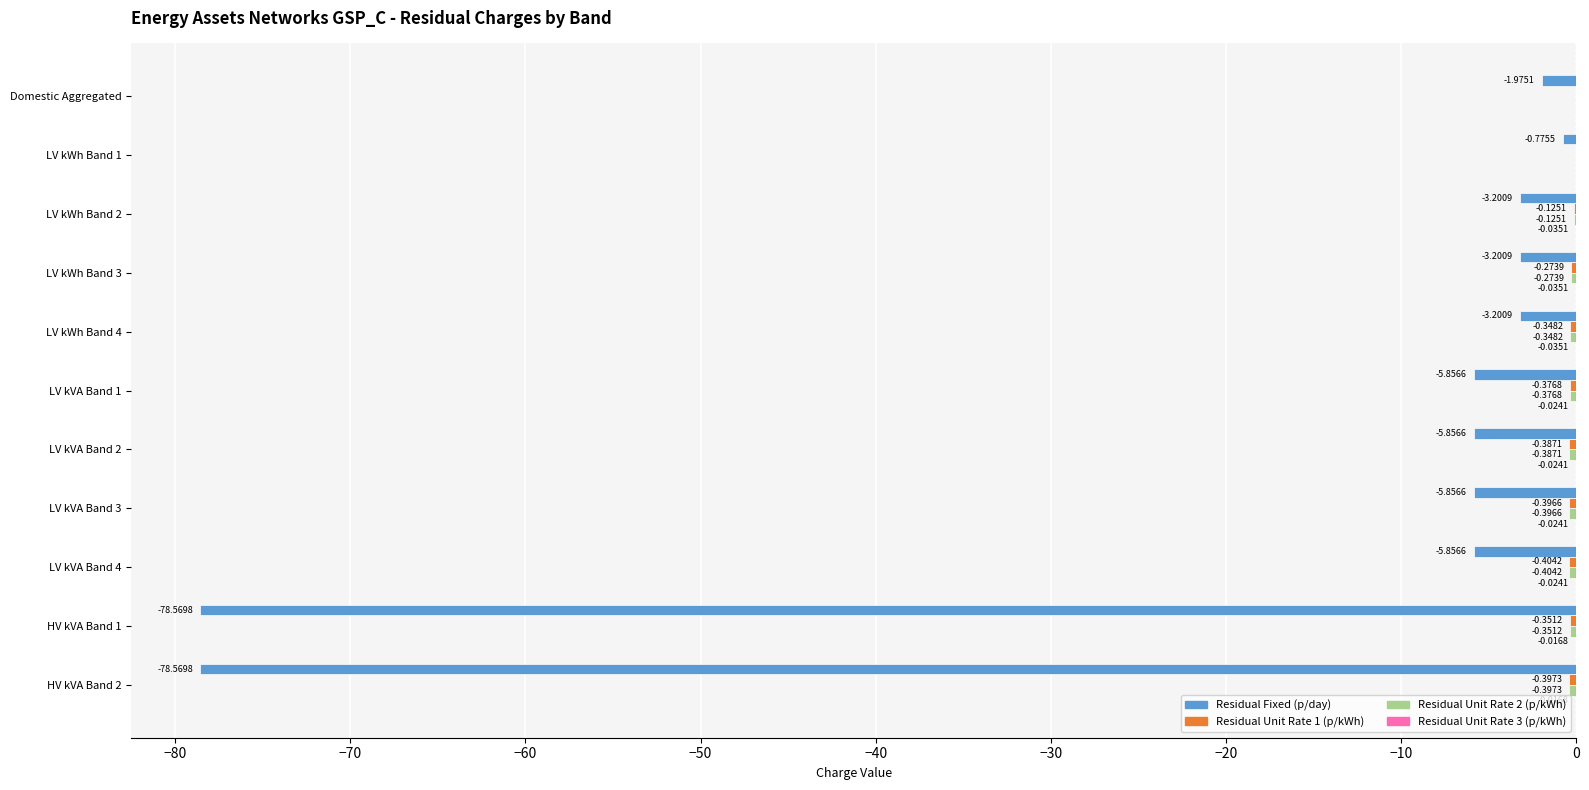

Which series has the widest spread of values?

Residual Fixed (p/day)